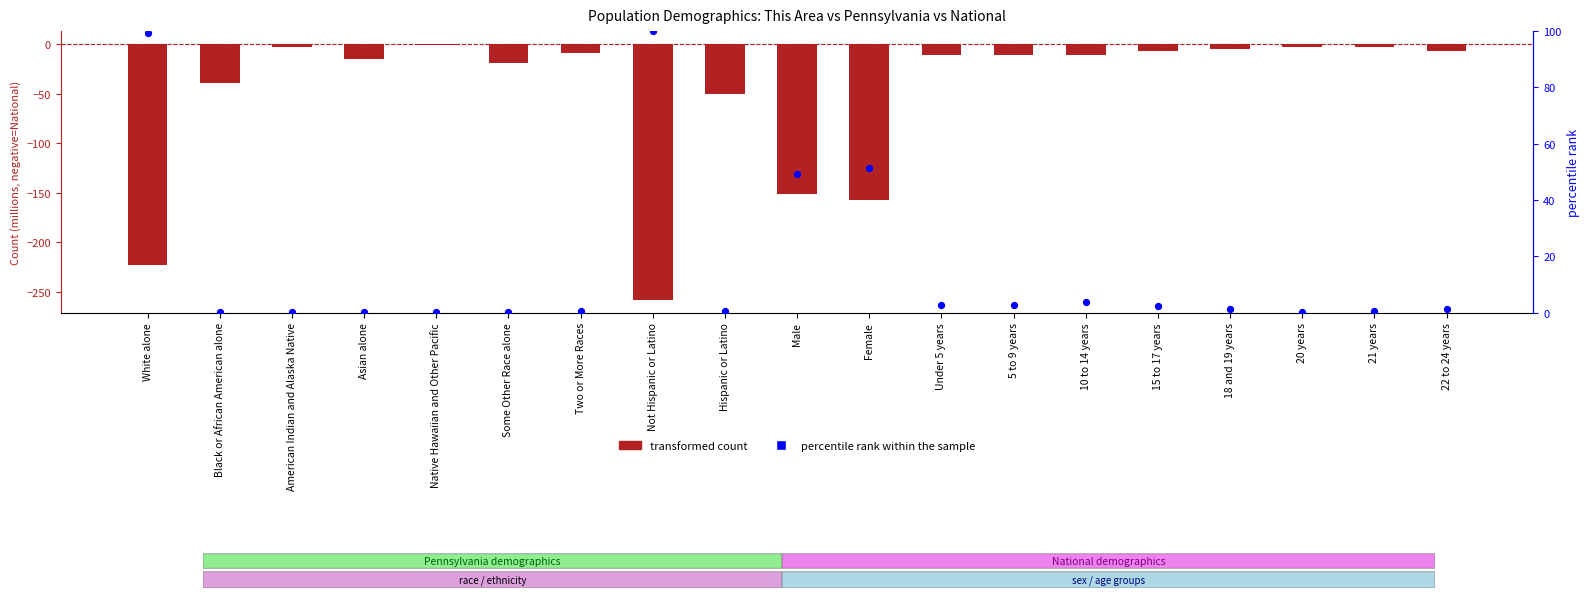

At which category is the sum across all series the highest?

Native Hawaiian and Other Pacific